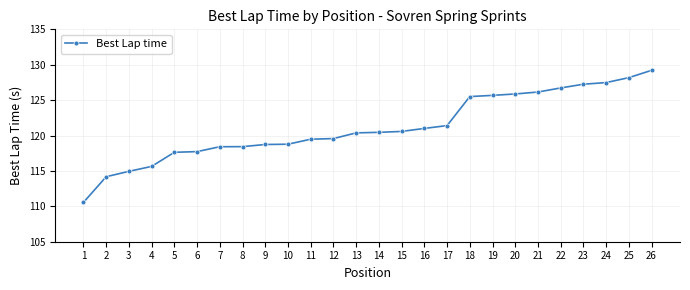

What is the change in value from 1 to 7?

+7.9